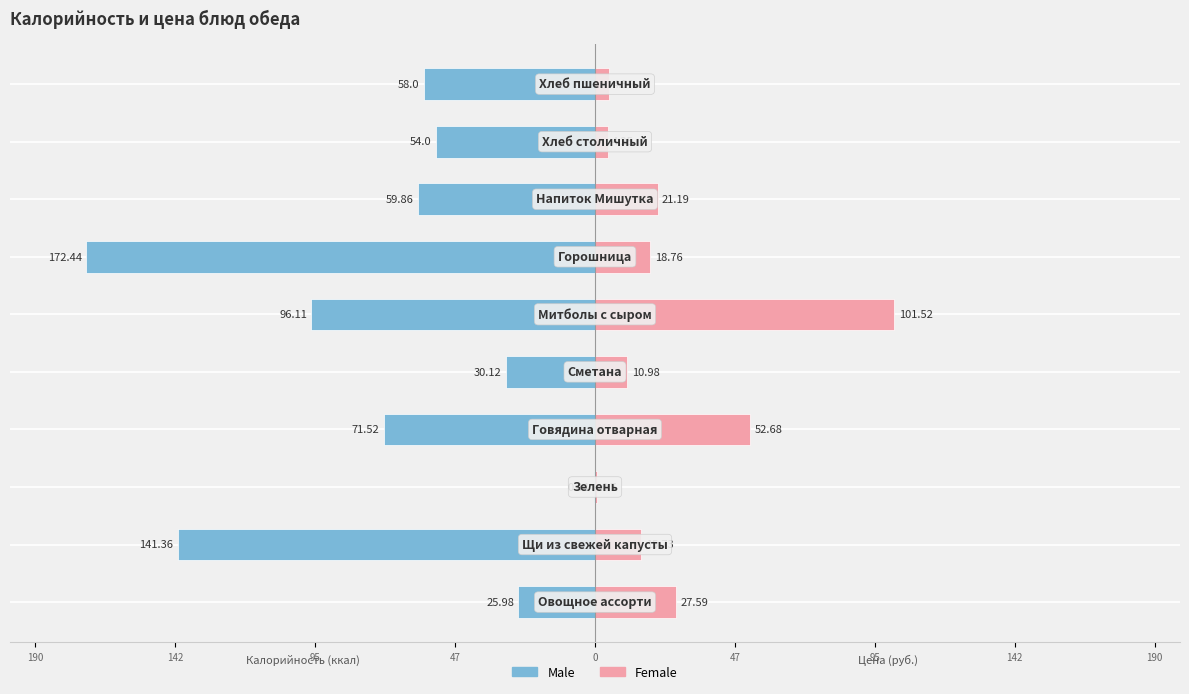

What are all the series names shown in the legend?

Male, Female